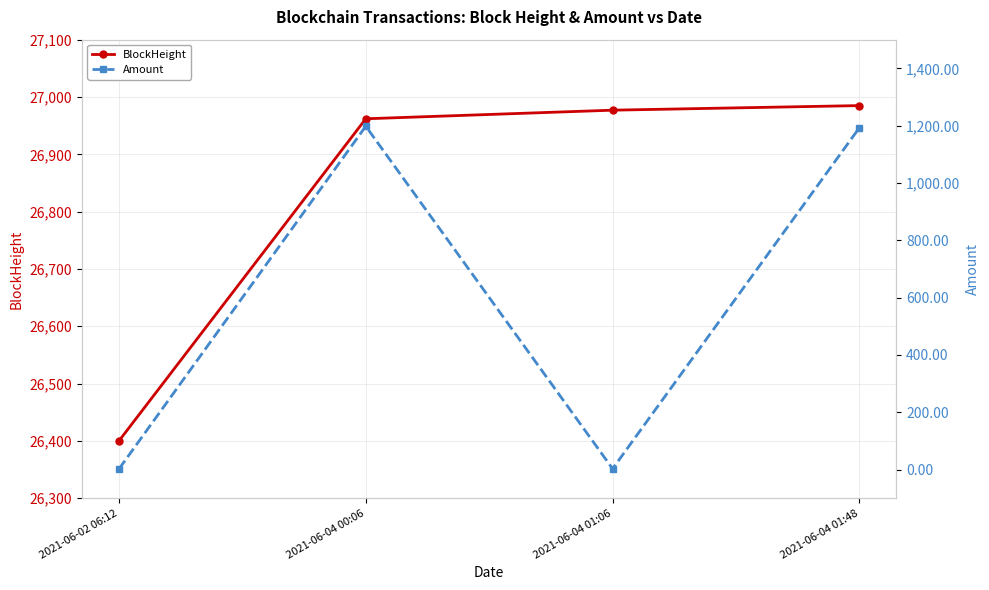

Does the chart display data point markers on the line(s)?

Yes